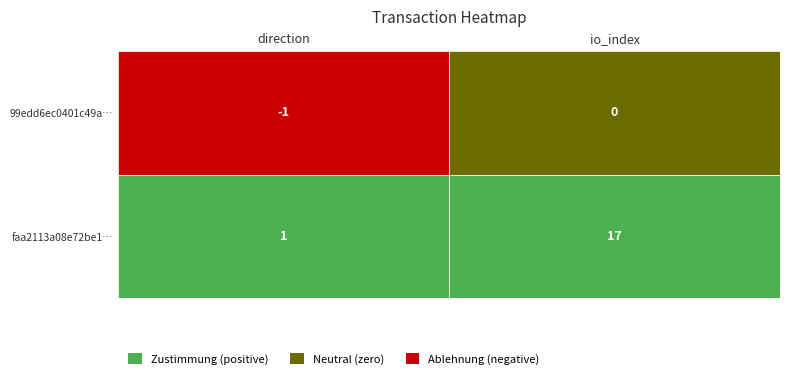

Reading left to right, list all the values displayed in this chart.

99edd6ec0401c49a3a5efc4f5f9641198982770: 0=-1	1=0
faa2113a08e72be178d6975827d69805a21992a: 0=1	1=17